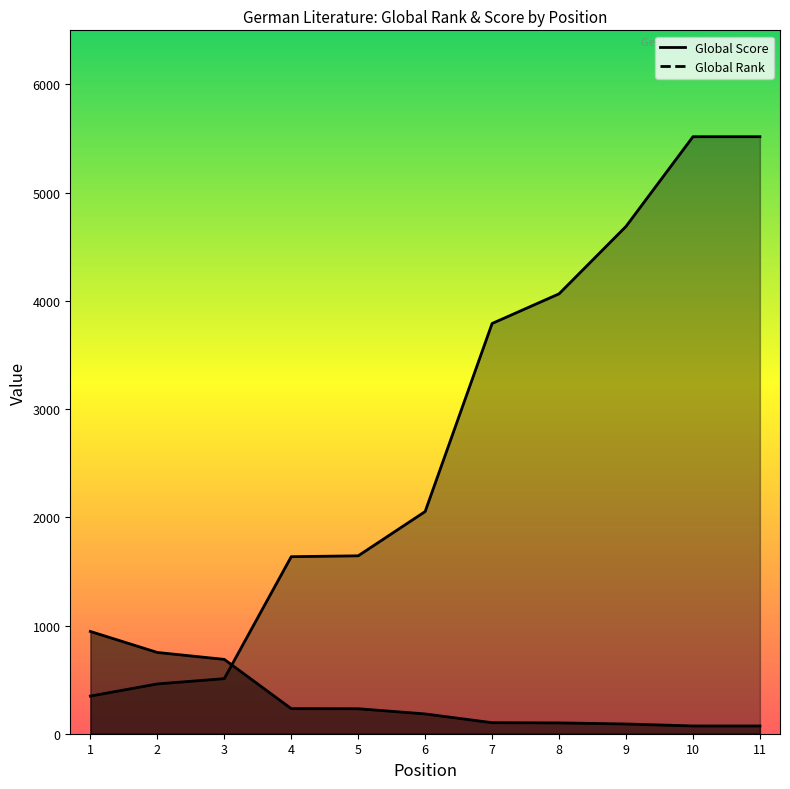

At which category is the sum across all series the highest?

10